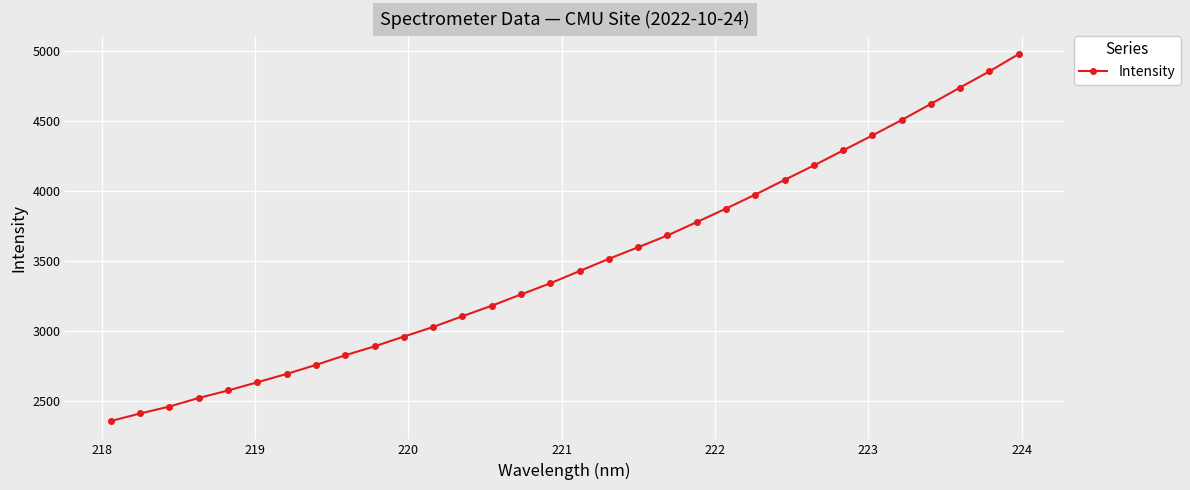

What is the value of the 11th point from the left?

2959.7